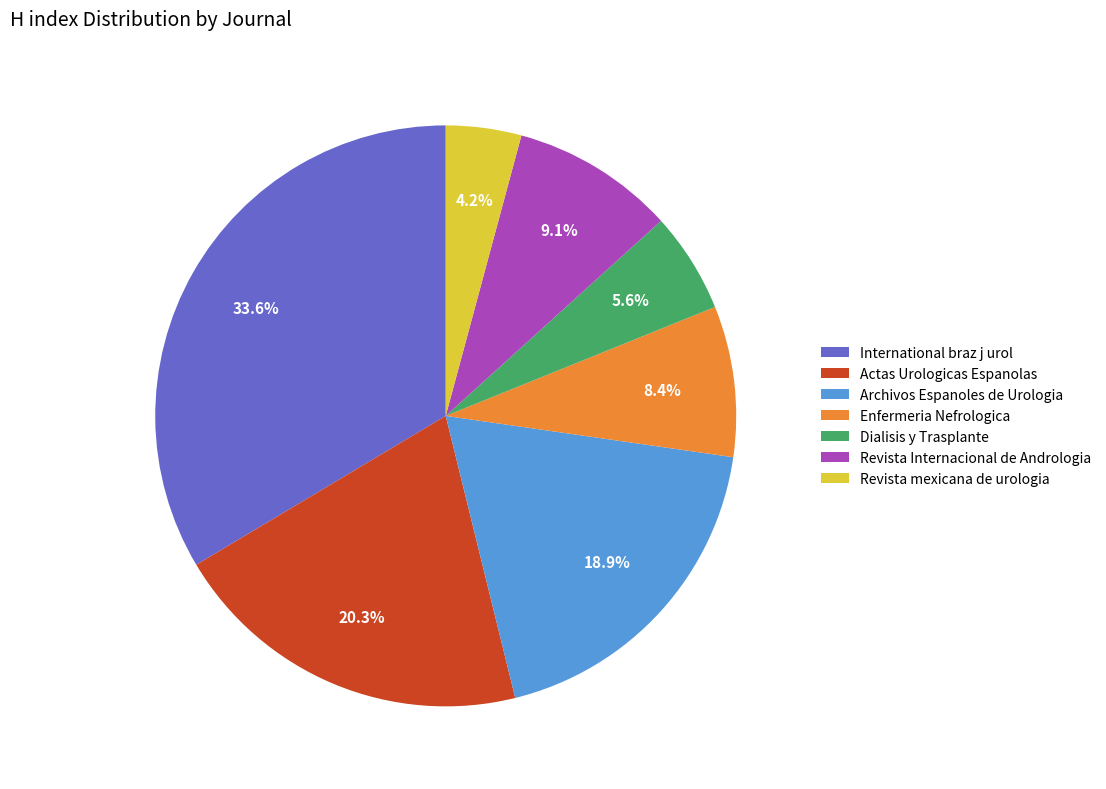

To the nearest percent, what is the difference between the Revista Internacional de Andrologia and International braz j urol slice percentages?

24%